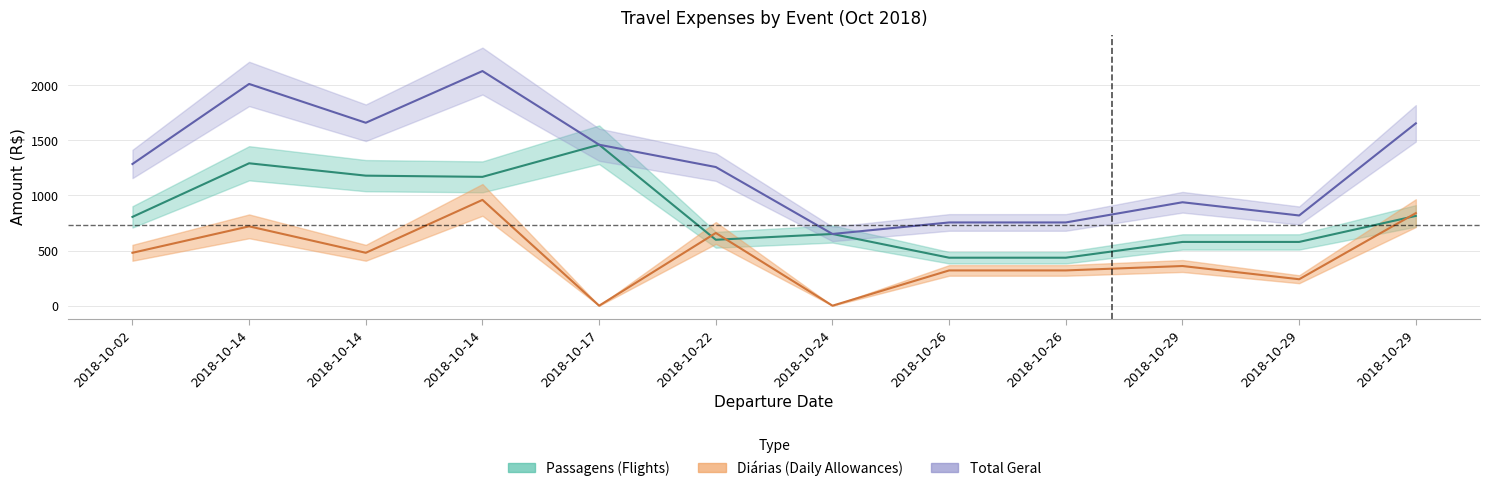

True or false: Diarias Total has a value of 840.0 at 2018-10-29.

True